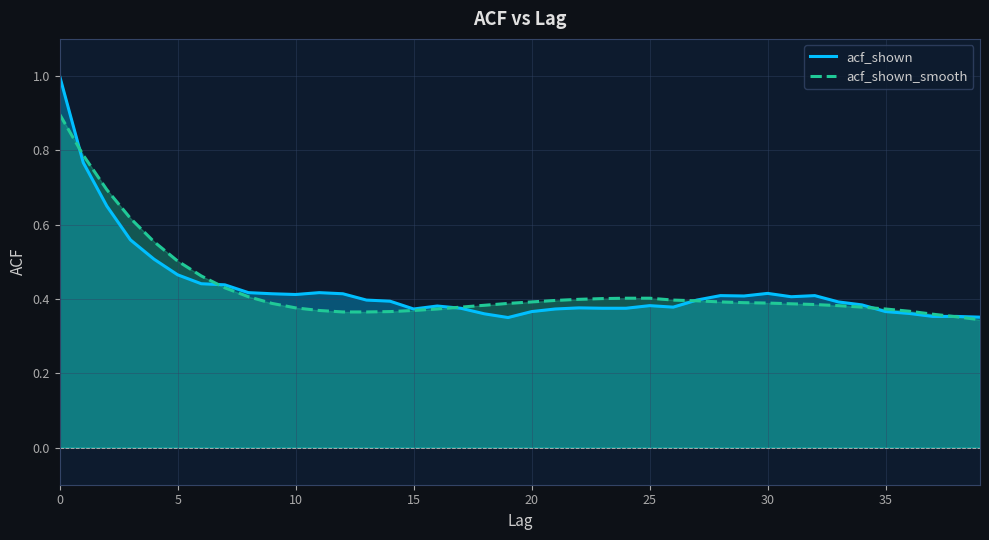

What is the sum of the acf_shown values at 25 and 0?

1.4